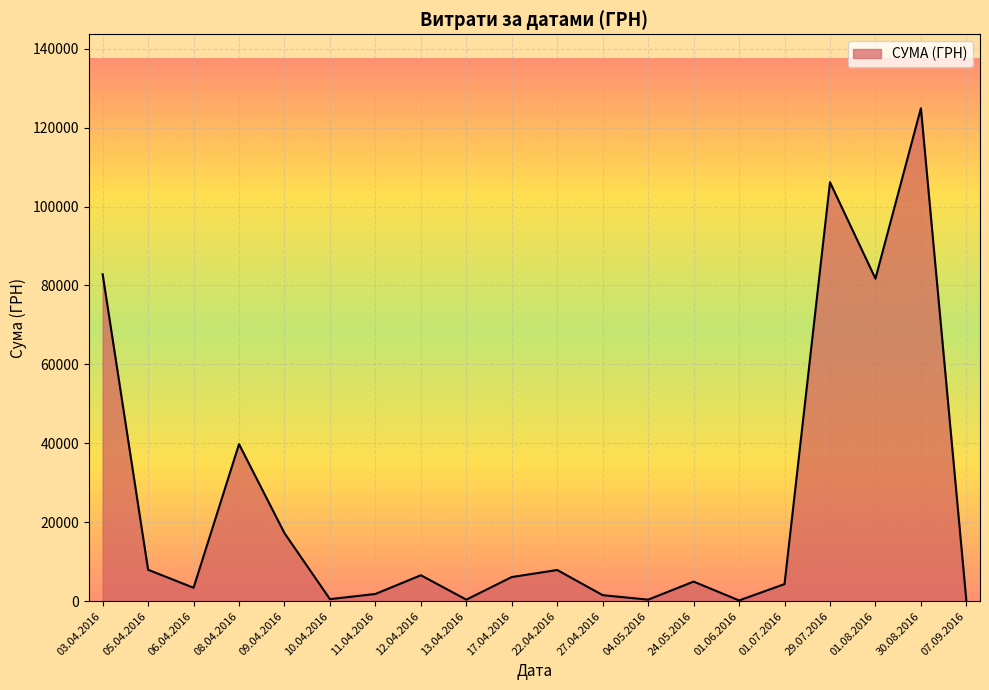

Where is the data nearest to the value 62494?

01.08.2016